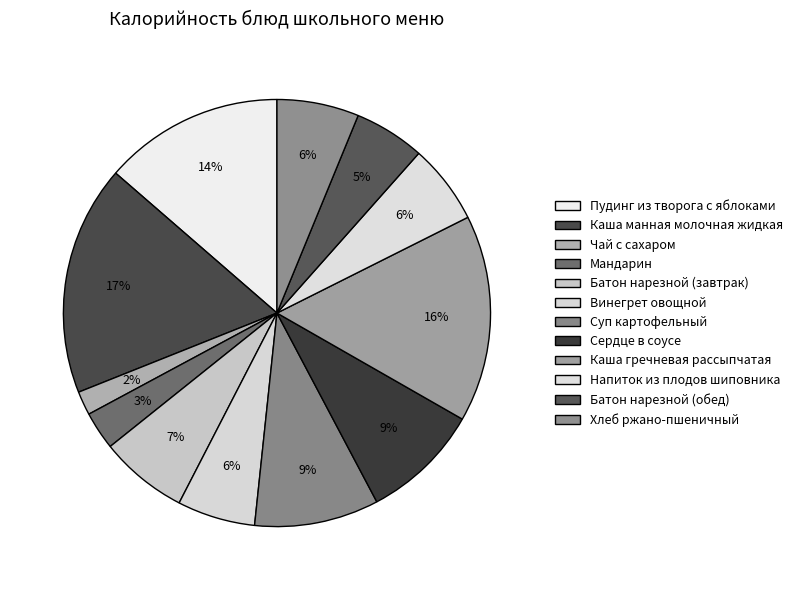

Rank the categories by value from lowest to highest.

Чай с сахаром, Мандарин, Батон нарезной (обед), Винегрет овощной, Напиток из плодов шиповника, Хлеб ржано-пшеничный, Батон нарезной (завтрак), Сердце в соусе, Суп картофельный, Пудинг из творога с яблоками, Каша гречневая рассыпчатая, Каша манная молочная жидкая